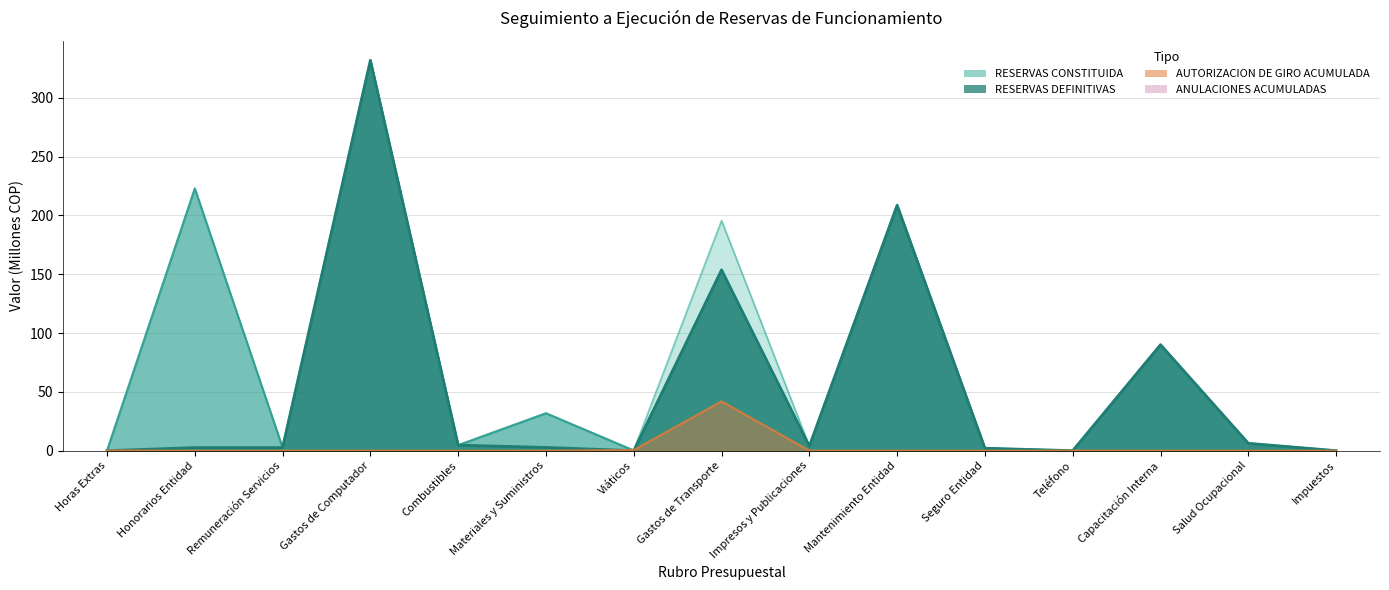

Rank the categories by RESERVAS DEFINITIVAS value from highest to lowest.

Gastos de Computador, Honorarios Entidad, Mantenimiento Entidad, Gastos de Transporte, Capacitación Interna, Materiales y Suministros, Salud Ocupacional, Combustibles, Impresos y Publicaciones, Remuneración Servicios, Seguro Entidad, Horas Extras, Viáticos, Teléfono, Impuestos